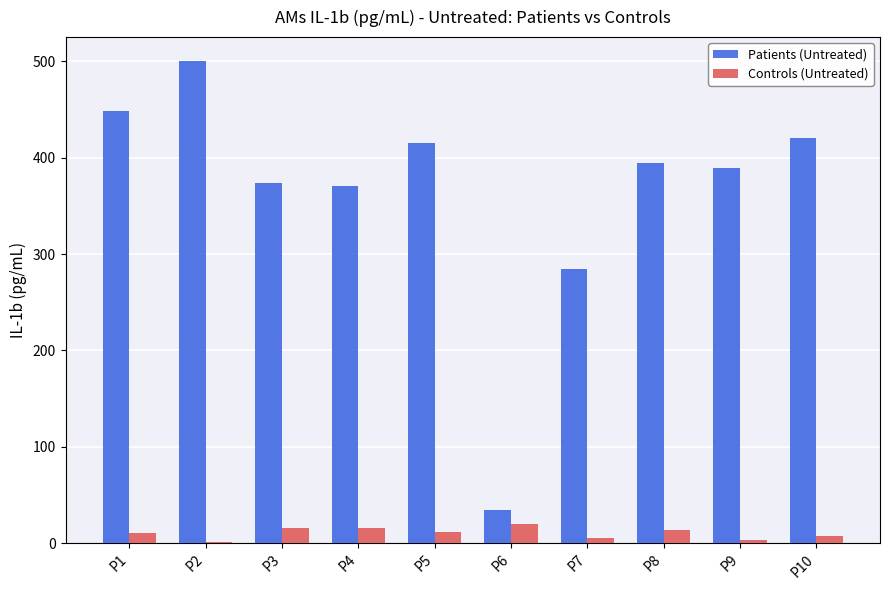

What are all the series names shown in the legend?

Patients (Untreated), Controls (Untreated)